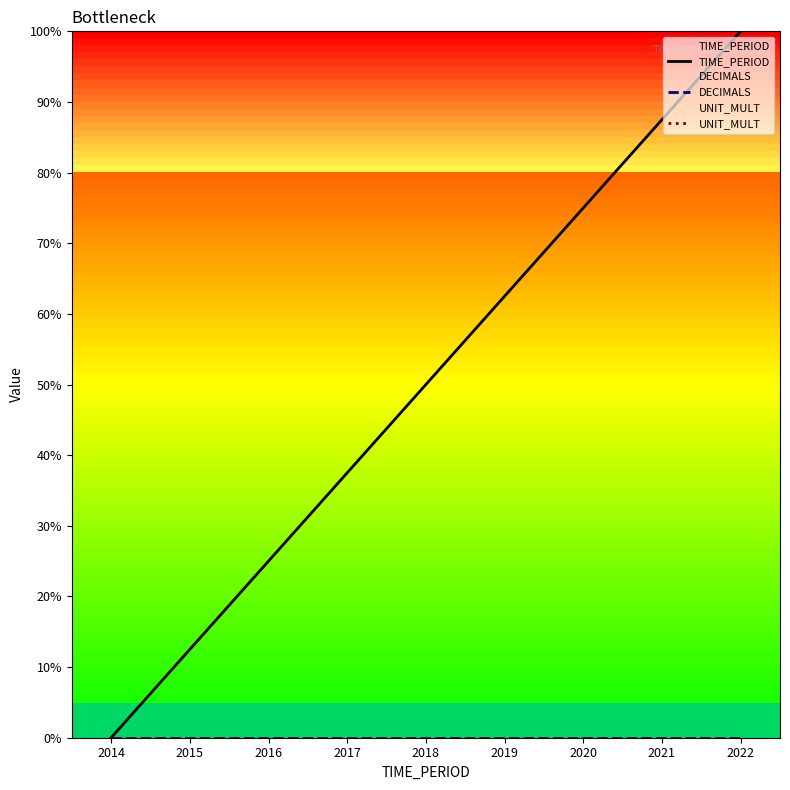

Is it true that DECIMALS equals 0.0 at 2016?

True